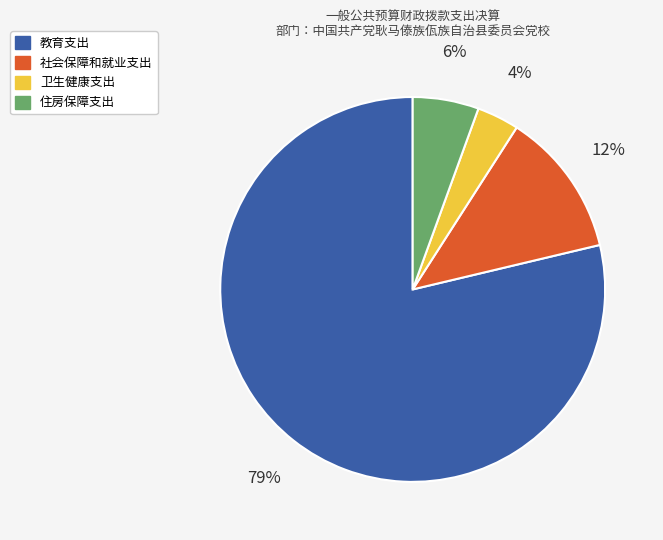

Which has a higher value, 住房保障支出 or 卫生健康支出?

住房保障支出